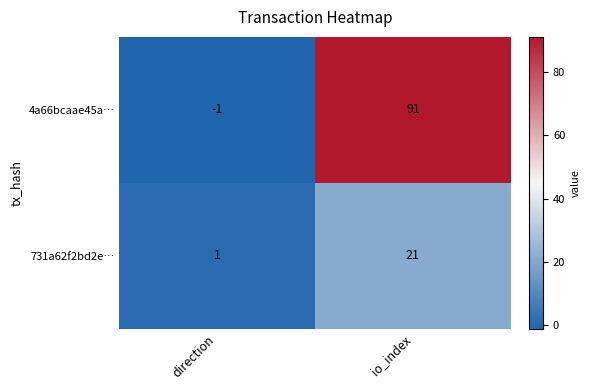

How many values in 4a66bcaae45a… are above zero?

1